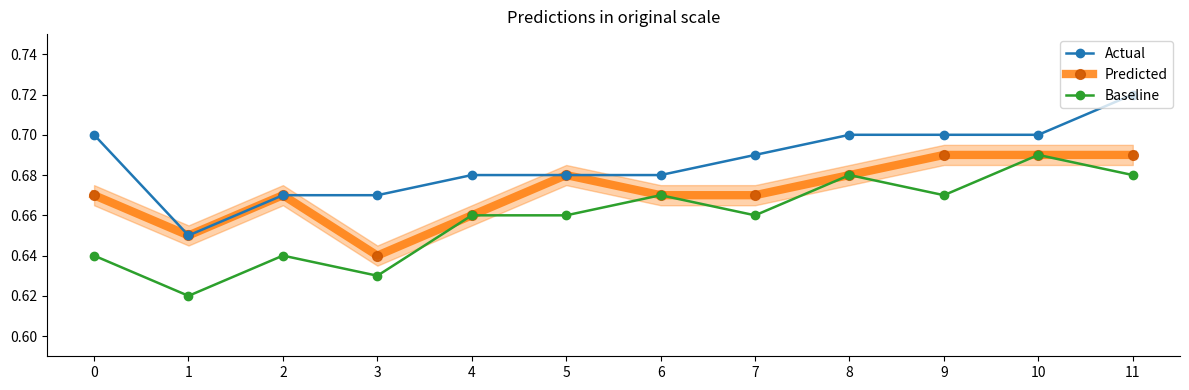

How many Actual values are between 0 and 1?

12